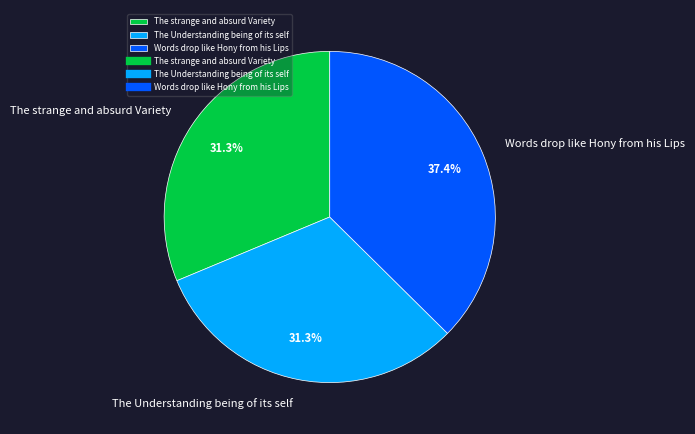

True or false: Words drop like Hony from his Lips accounts for 37% of the total.

True